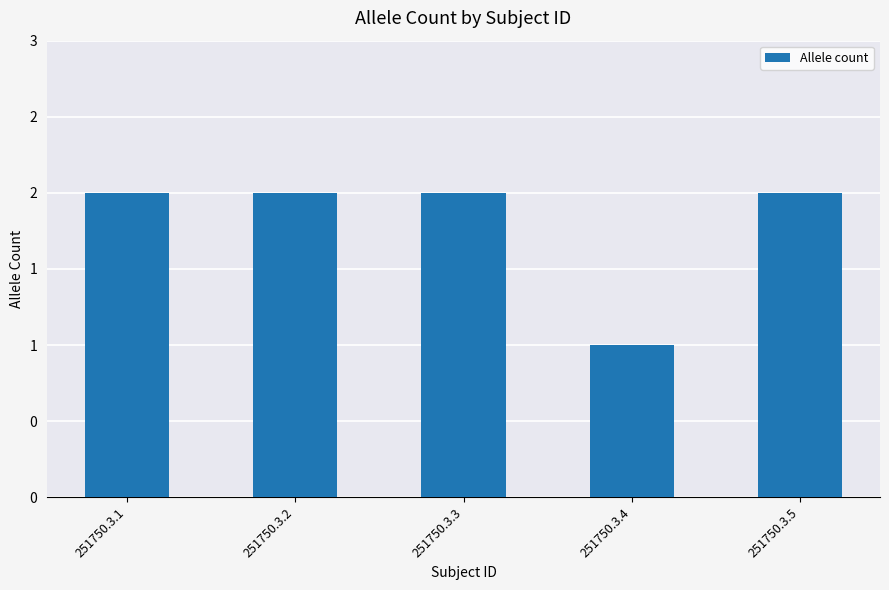

List the labels in order of value, largest first.

251750.3.1, 251750.3.2, 251750.3.3, 251750.3.5, 251750.3.4